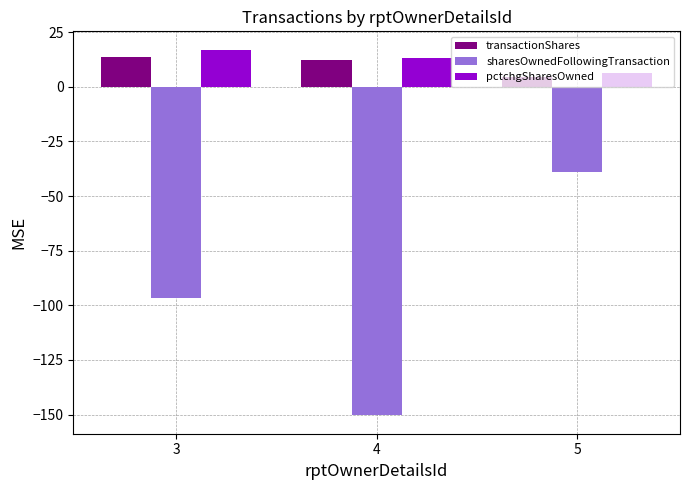

How many values in the sharesOwnedFollowingTransaction series exceed -96?

1